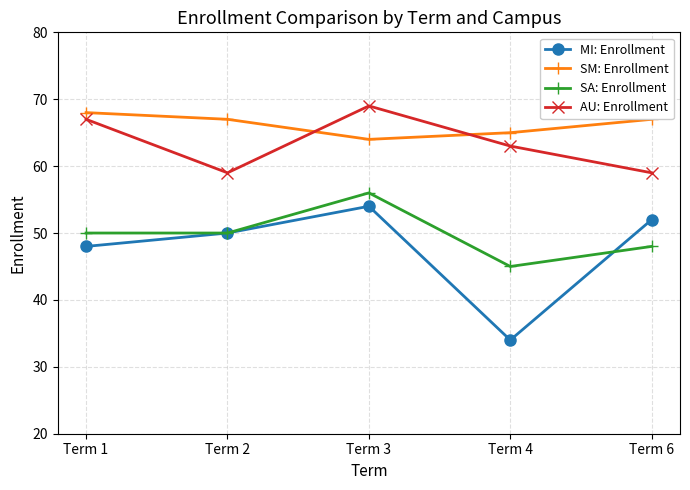

What is the sum of all SM: Enrollment values?

331